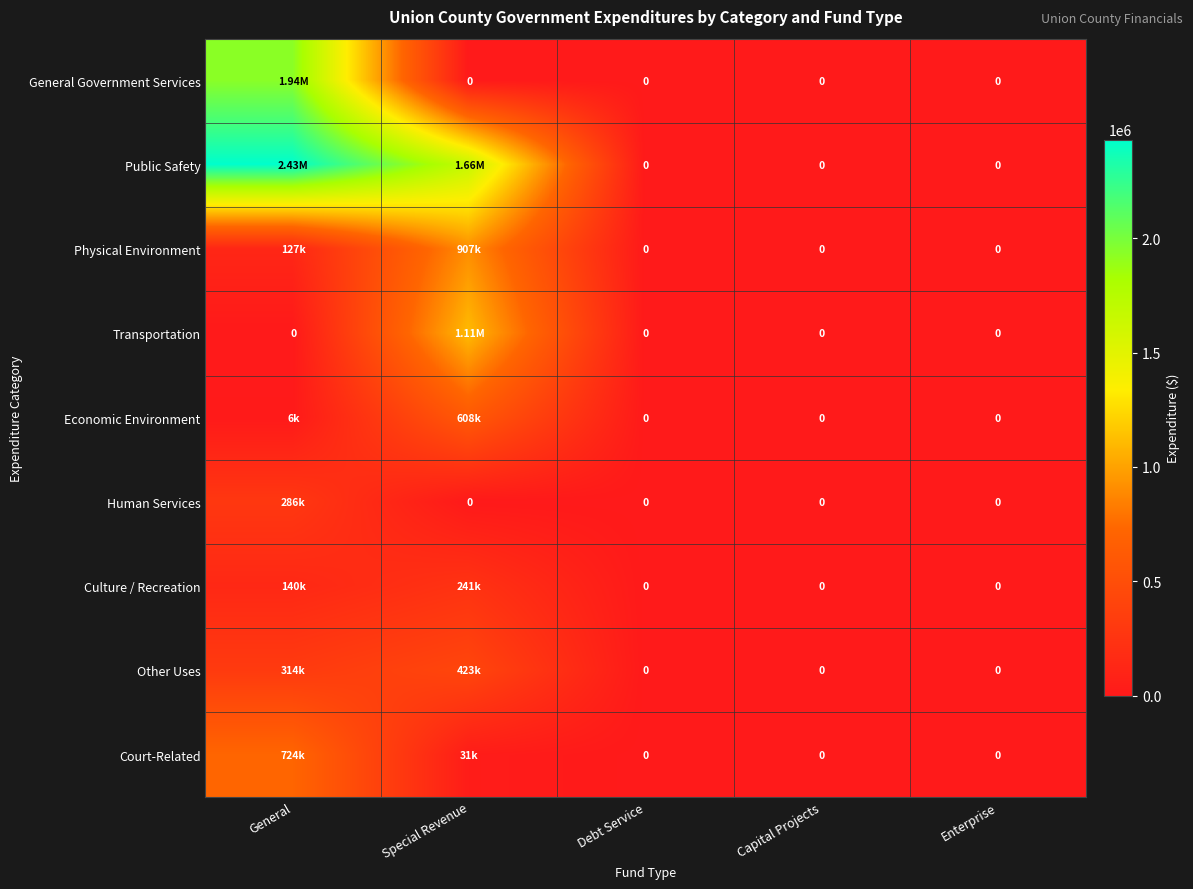

What is the sum of all Other Uses values?

736768